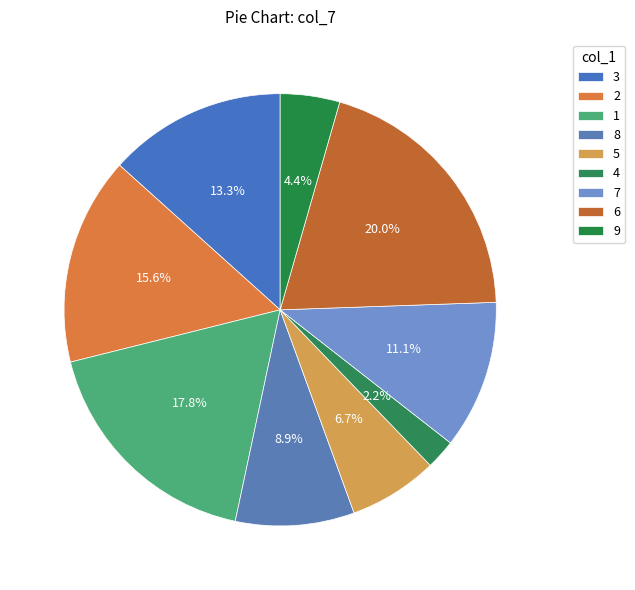

How many slices are in this pie chart?

9